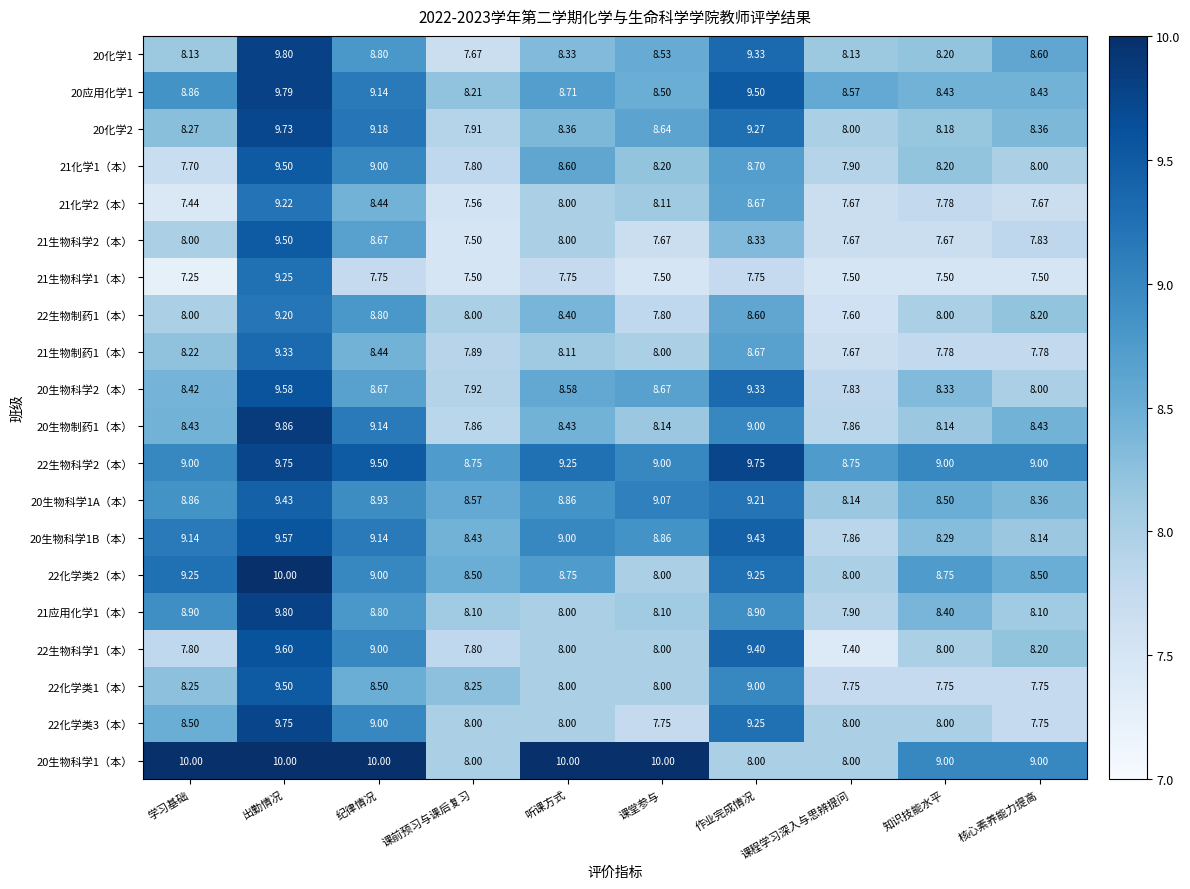

Where is 21化学1（本） nearest to the value 8?

核心素养能力提高